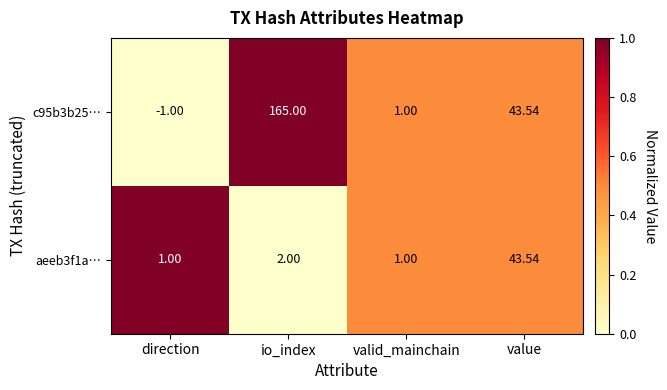

At which category is the sum across all series the highest?

io_index